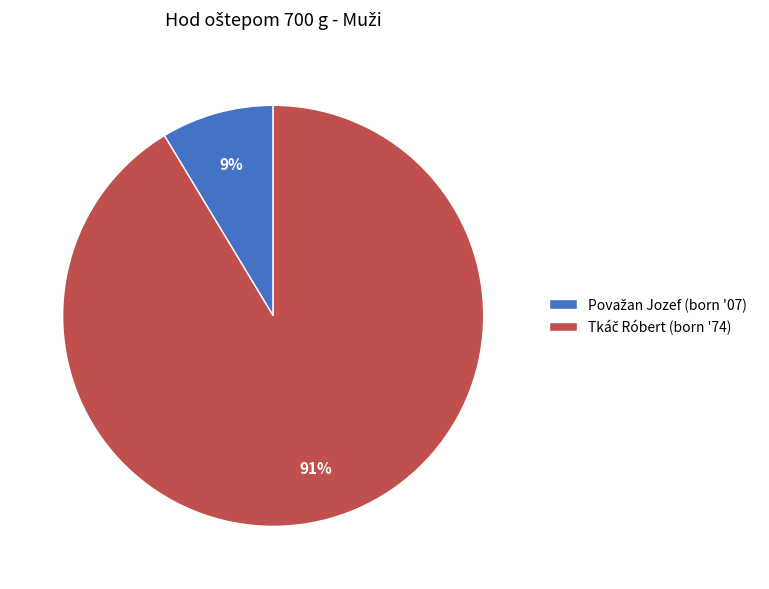

To the nearest percent, what is the average slice percentage?

50%